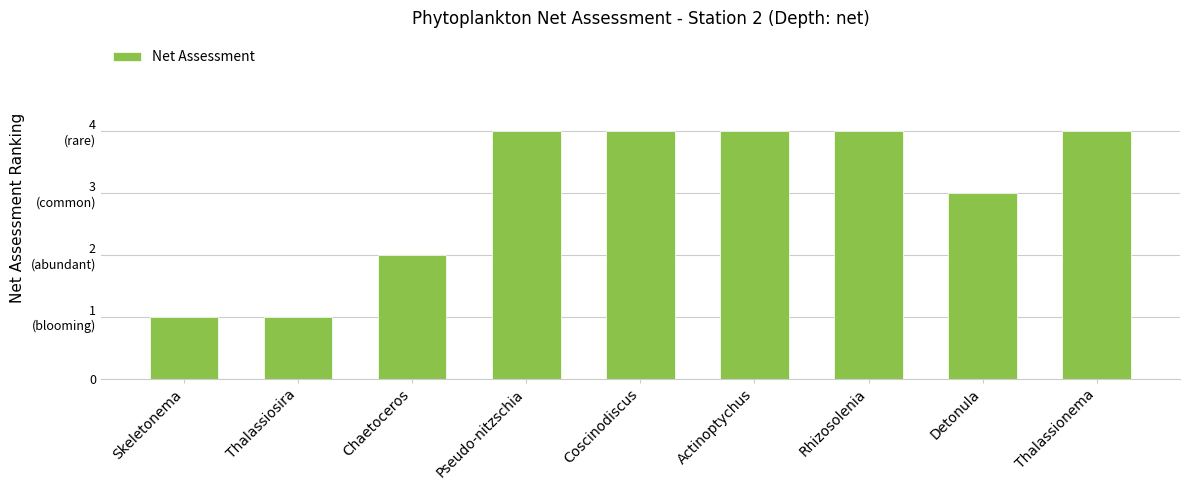

Does the chart contain any negative values?

No